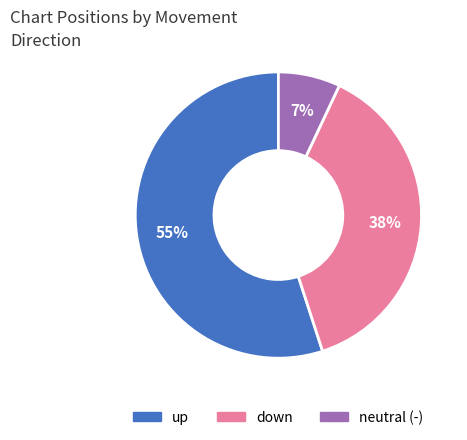

To the nearest percent, what is the average slice percentage?

33%